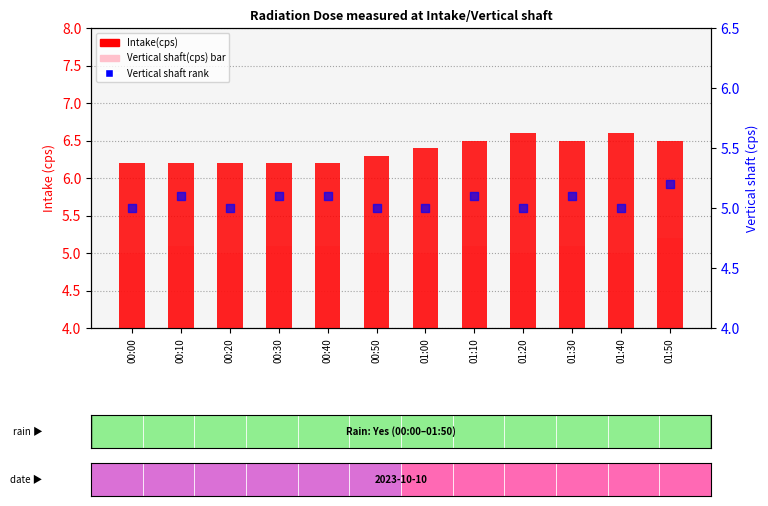

What are all the series names shown in the legend?

Intake(cps), Vertical shaft(cps), Vertical shaft rank